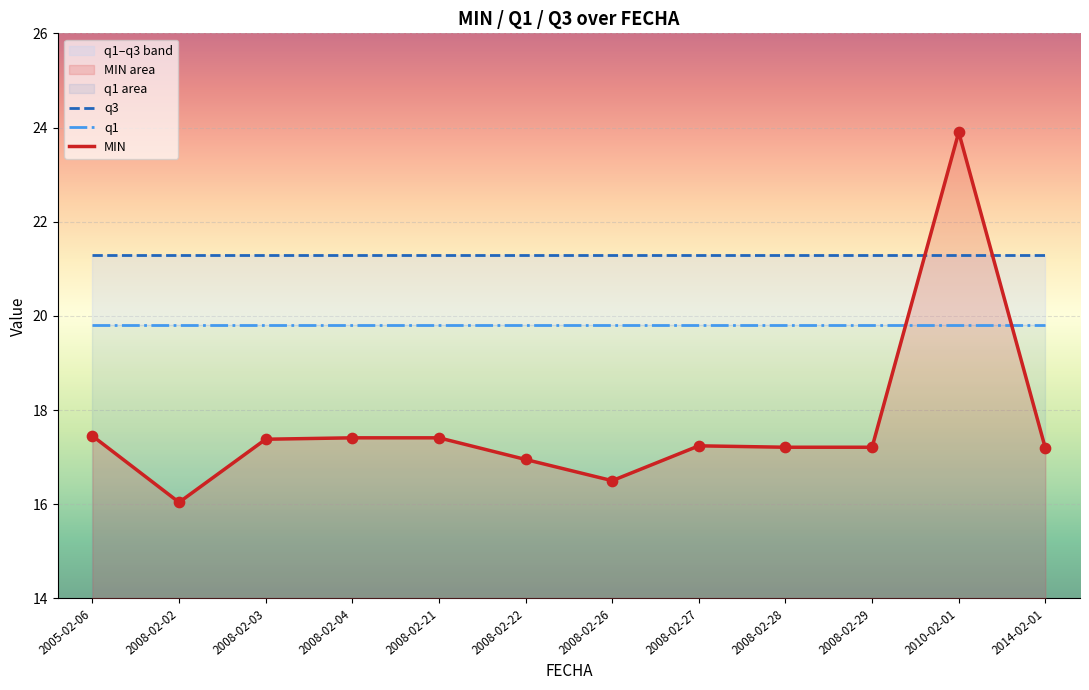

At how many categories does at least one series exceed 22?

1